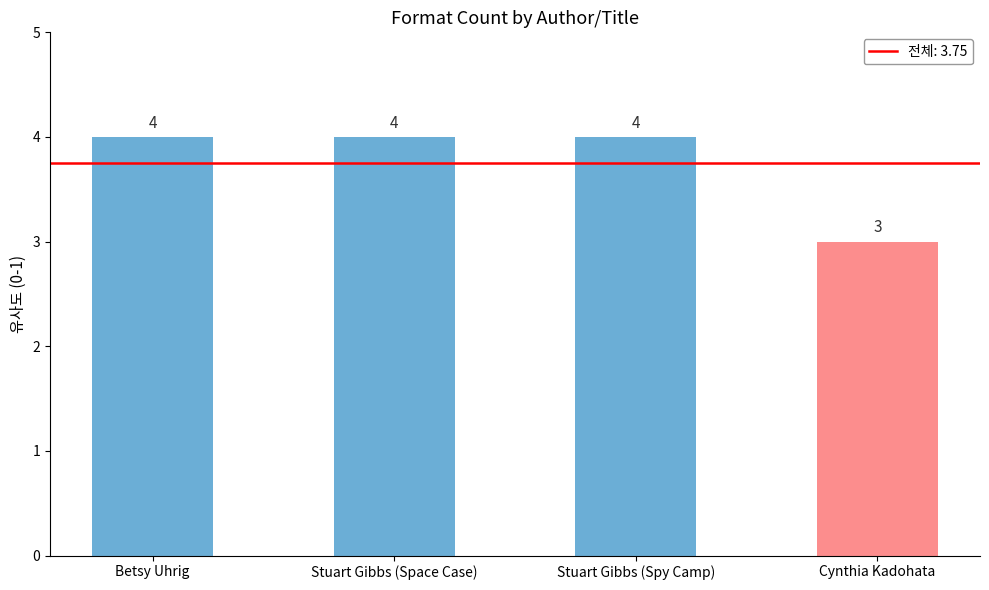

Count the number of data series in this chart.

1